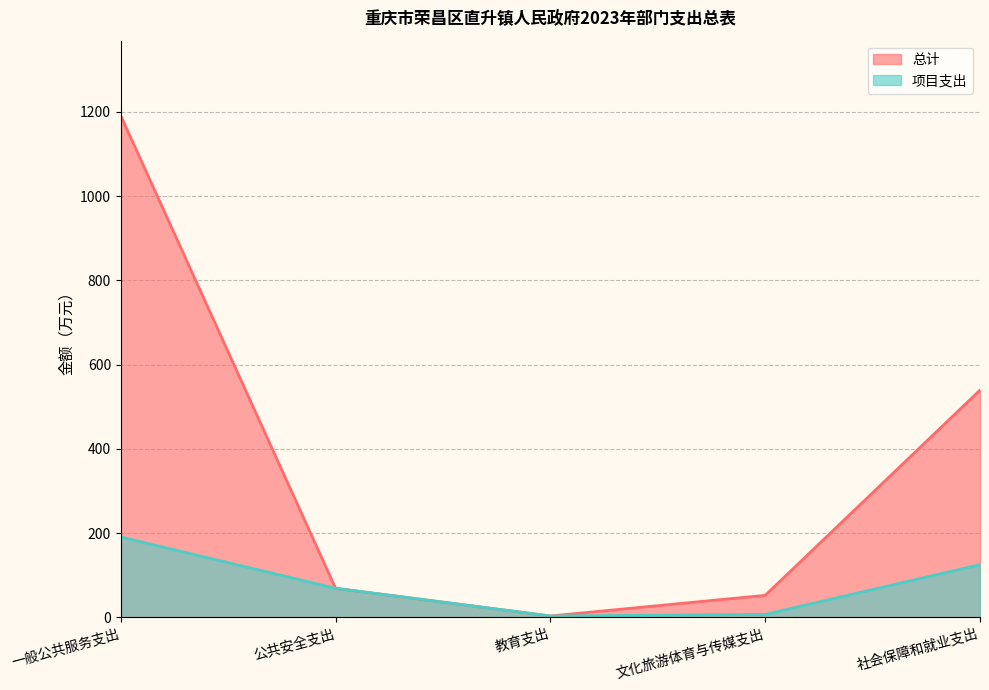

Reading left to right, list all the values displayed in this chart.

总计: 一般公共服务支出=1190.4	公共安全支出=68.7	教育支出=3.0	文化旅游体育与传媒支出=52.0	社会保障和就业支出=539.2
项目支出: 一般公共服务支出=190.5	公共安全支出=68.7	教育支出=3.0	文化旅游体育与传媒支出=6.7	社会保障和就业支出=125.0